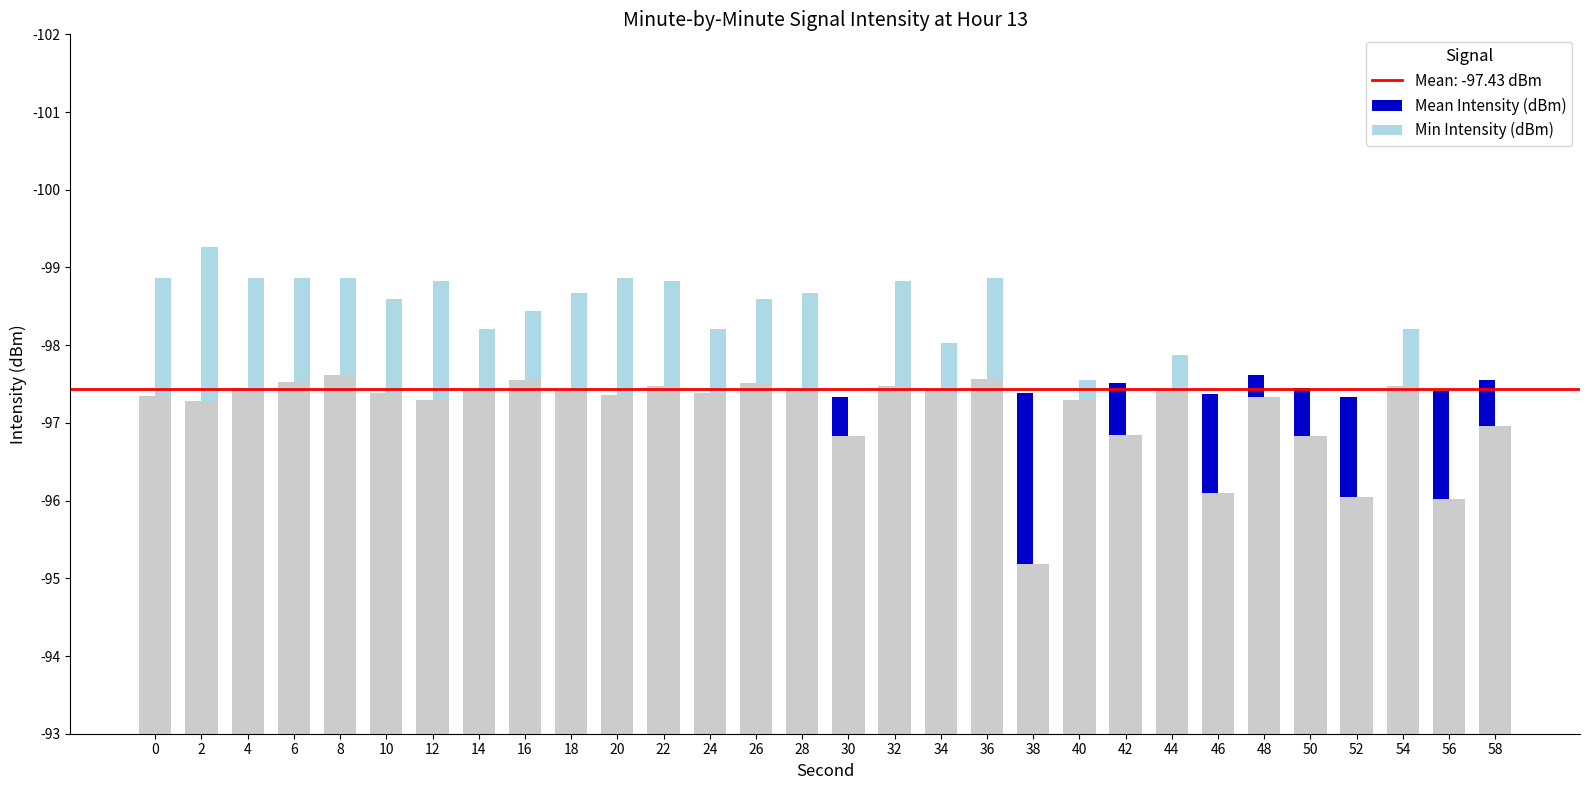

How many bars are there in total?

60